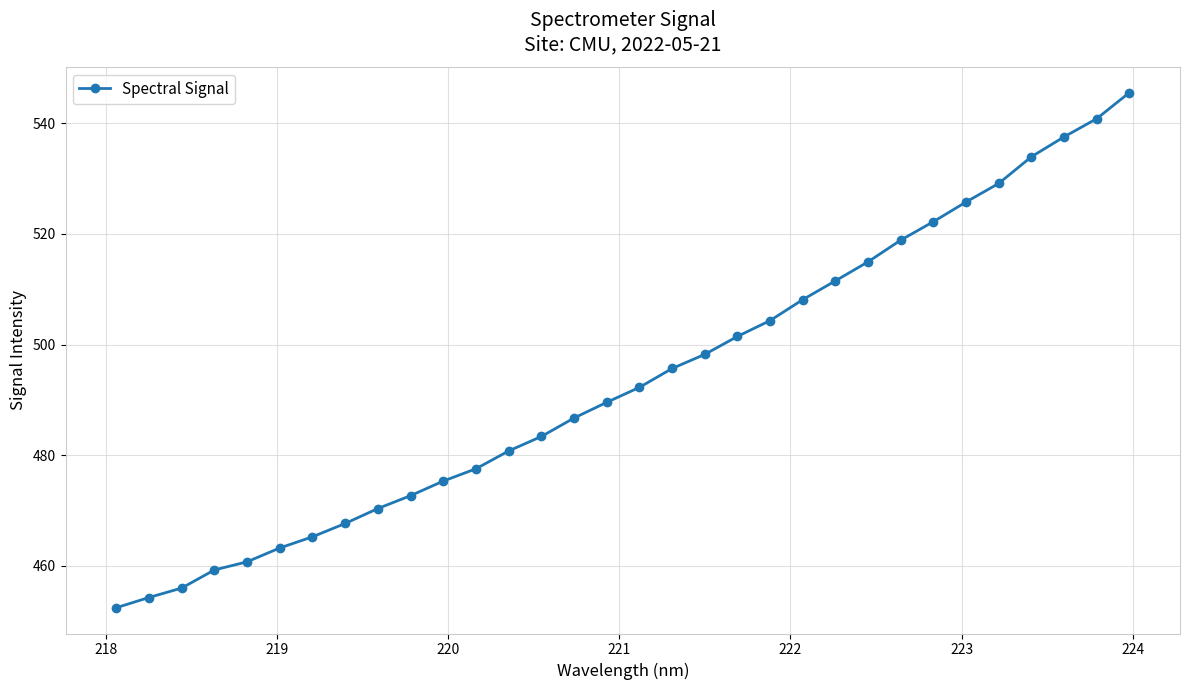

What is the difference between the maximum and minimum values?

93.1